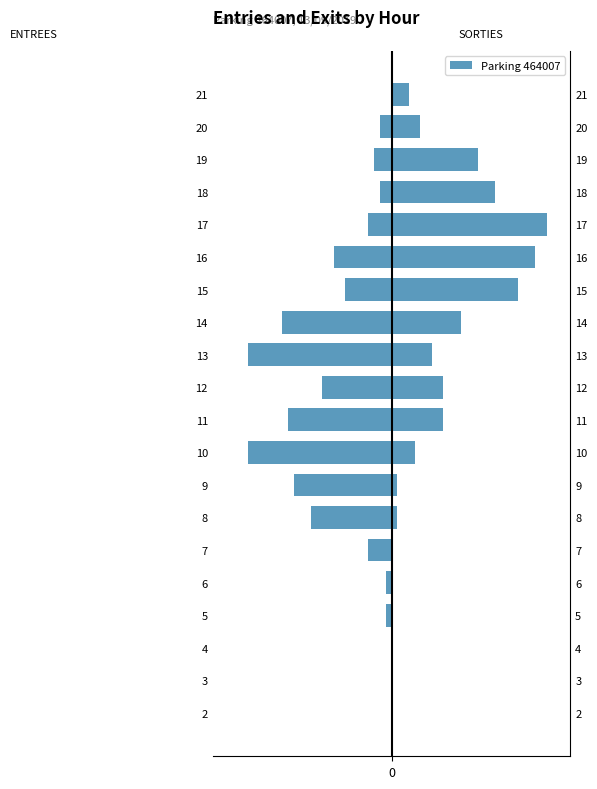

Rank the series by their average value, from lowest to highest.

ENTREES, SORTIES